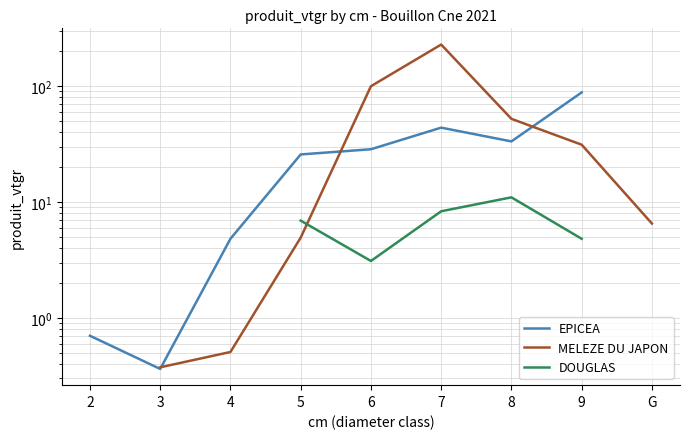

How many categories are shown in the chart?

9